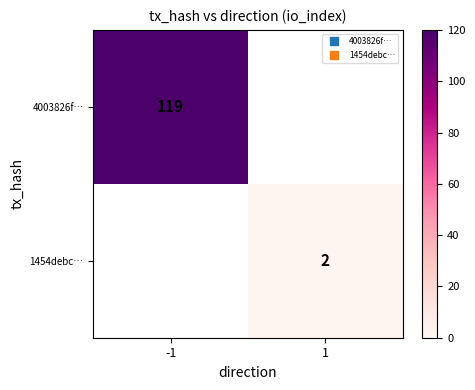

Which category has the lowest value across all series?

1